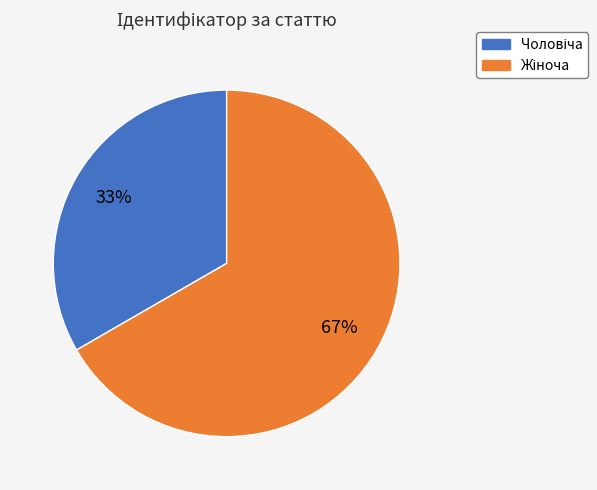

To the nearest percent, what is the average slice percentage?

50%